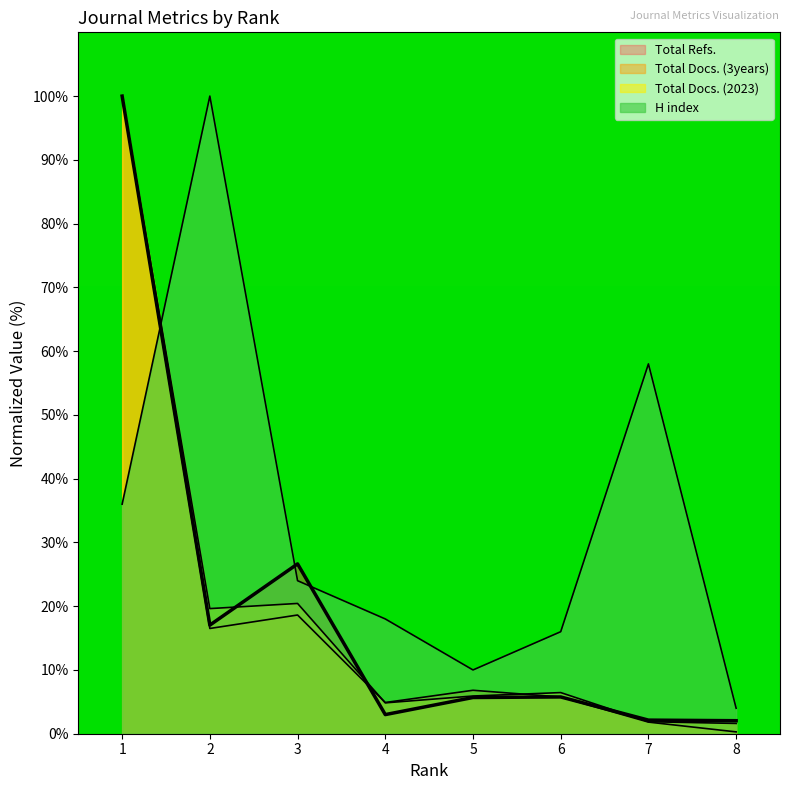

What are all the series names shown in the legend?

H index, Total Docs. (2023), Total Docs. (3years), Total Refs.